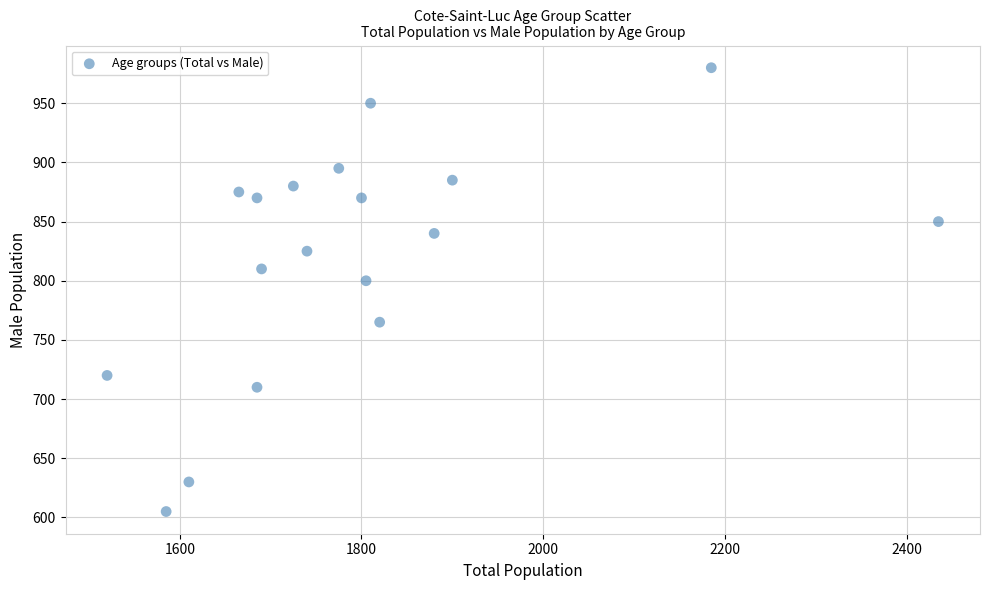

What Y value in the scatter plot is closest to 792?

800